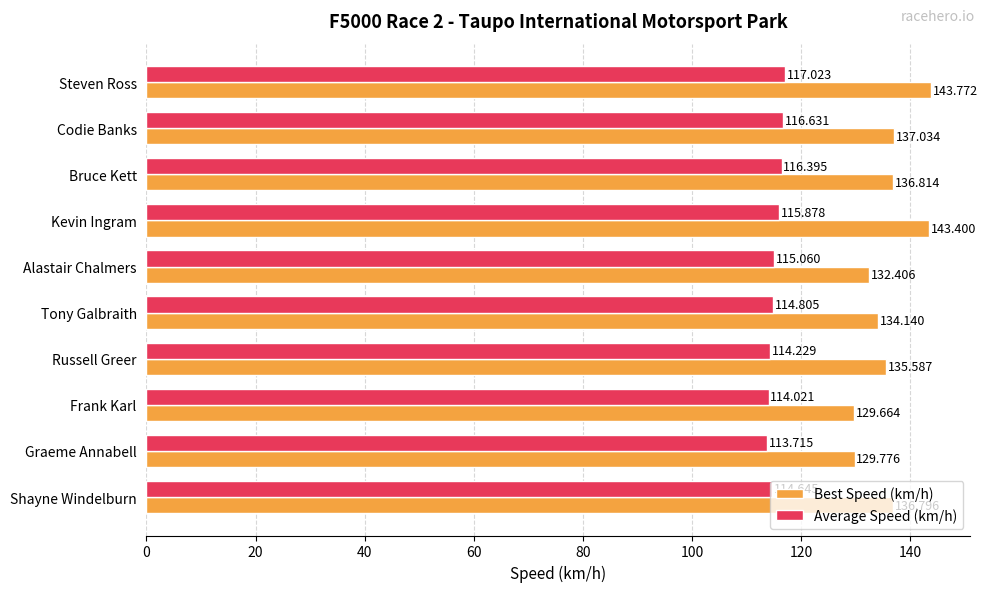

Count the number of data series in this chart.

2